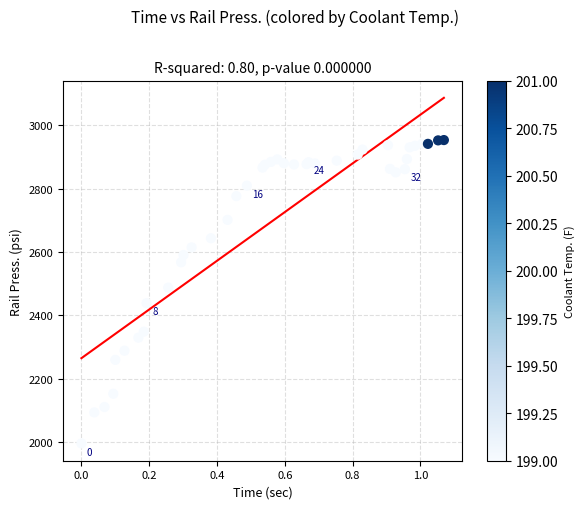

What Y value in the scatter plot is closest to 2474?

2487